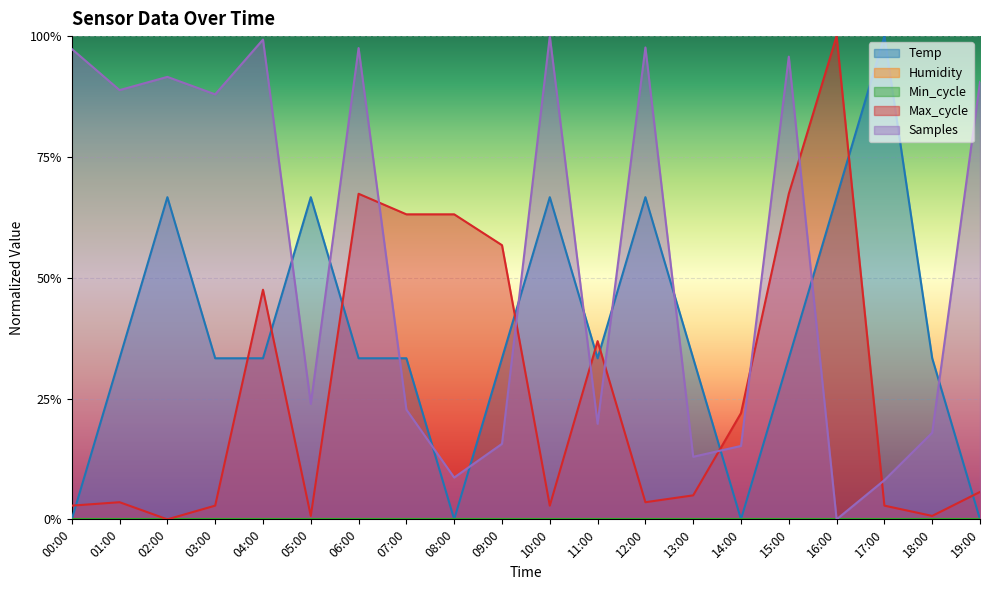

List the series in order of their overall mean, highest first.

Samples, Temp, Max_cycle